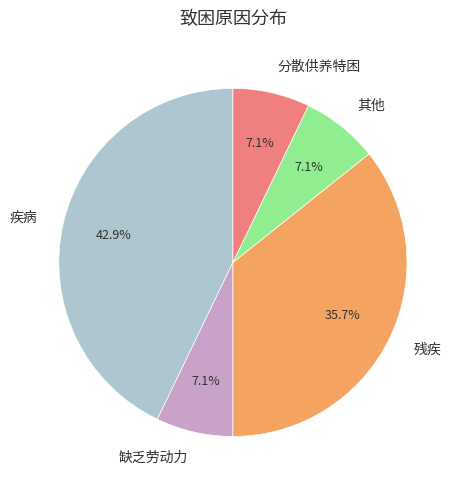

What is the largest slice in the pie chart?

疾病